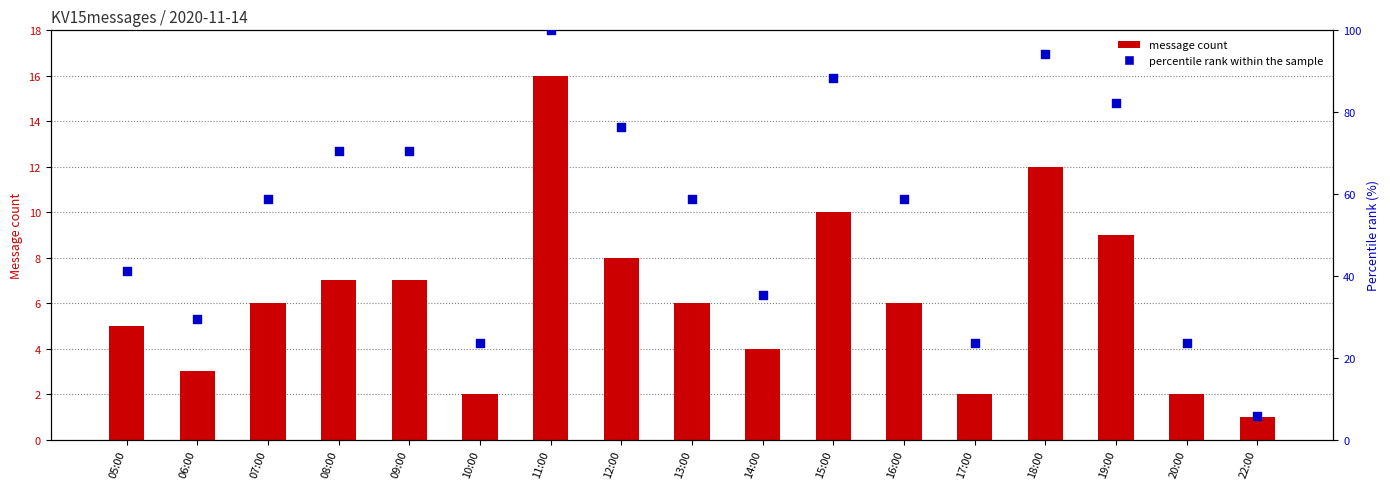

Which series reaches the minimum Y coordinate?

message count